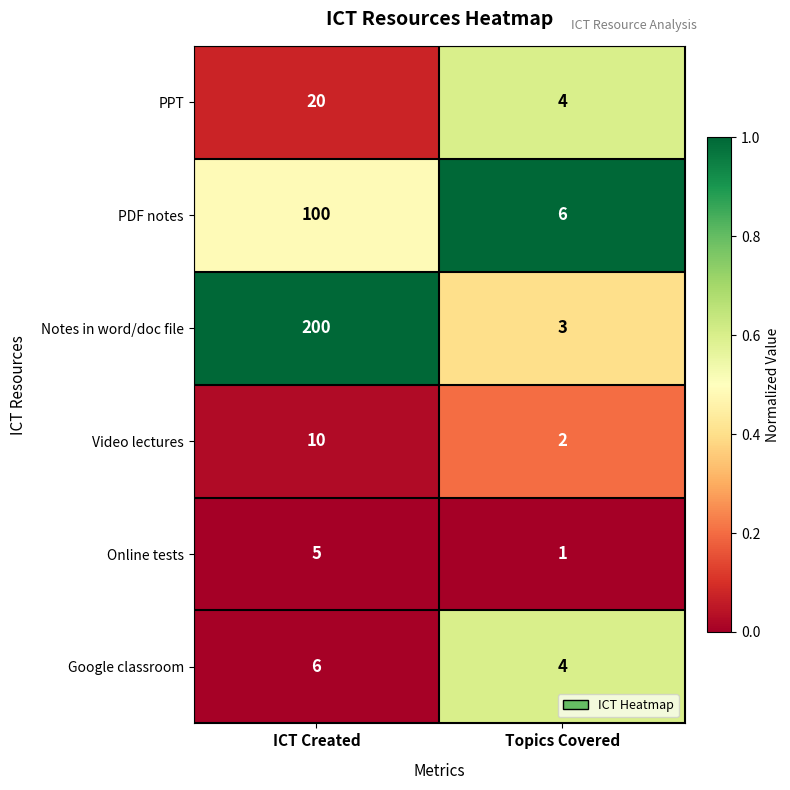

Rank the series by their maximum value, from lowest to highest.

Online tests, Google classroom, Video lectures, PPT, PDF notes, Notes in word/doc file